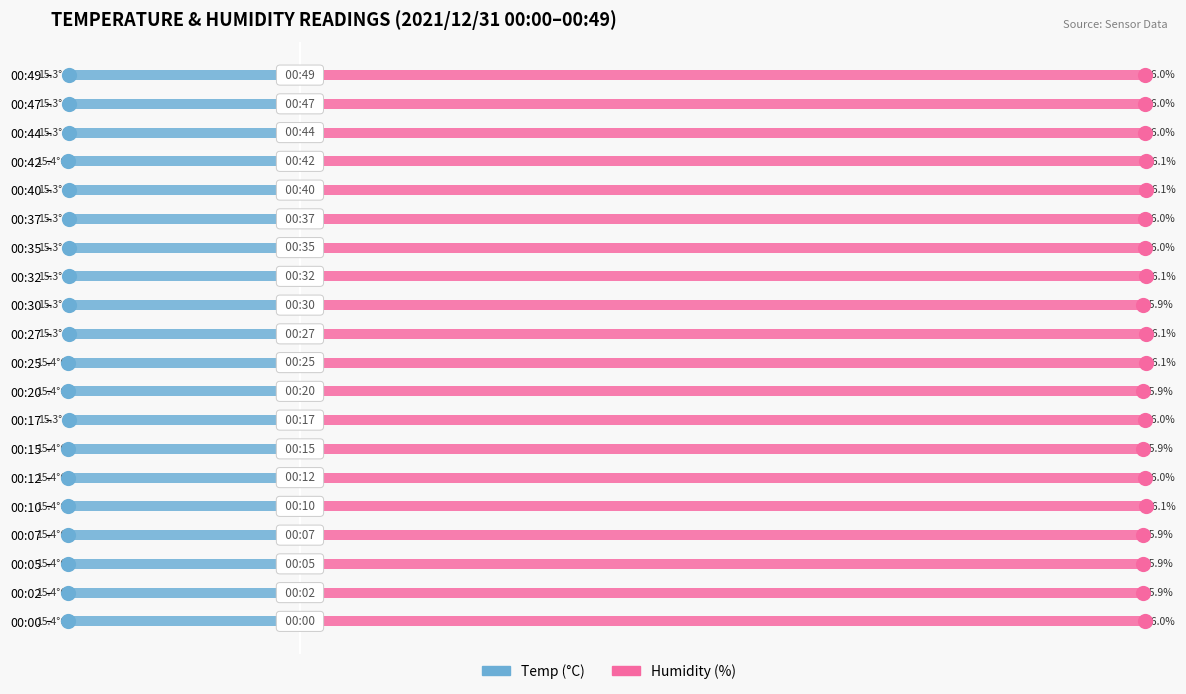

What is the total value across all series at 00:07?

40.5